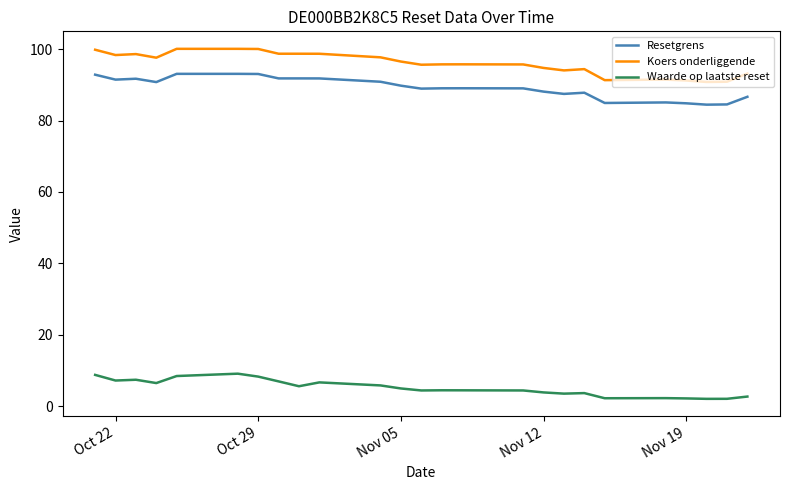

Which series has the largest range (max minus min)?

Koers onderliggende